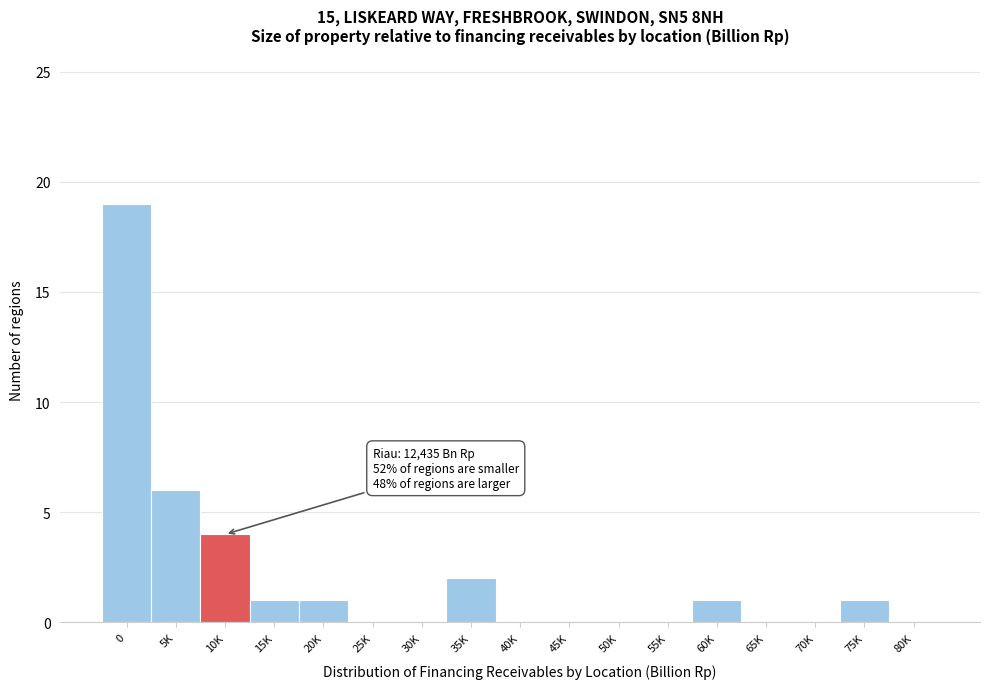

Reading left to right, transcribe all the data shown in this chart.

0=19	5K=6	10K=4	15K=1	20K=1	25K=0	30K=0	35K=2	40K=0	45K=0	50K=0	55K=0	60K=1	65K=0	70K=0	75K=1	80K=0